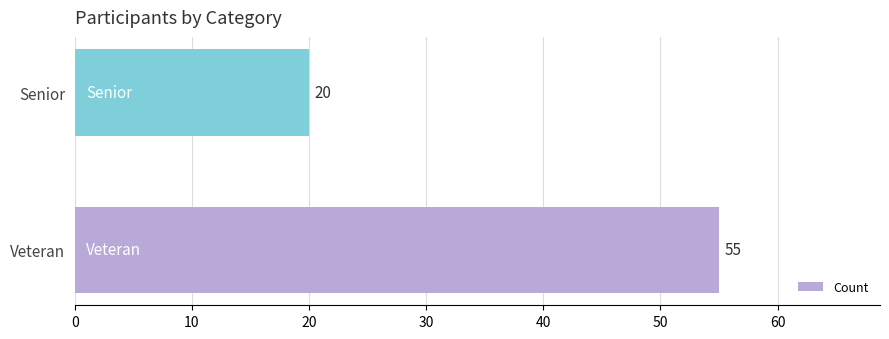

The value at Veteran is 13. True or false?

False